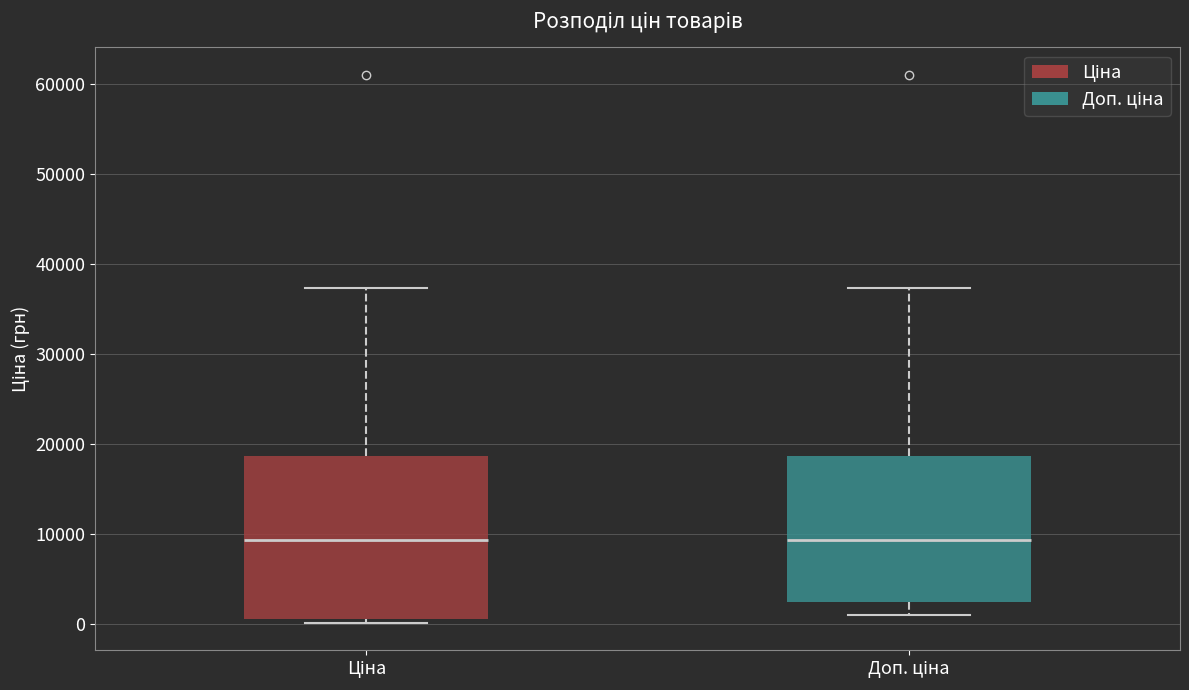

Where does the upper whisker of the box for Ціна end on the y-axis? The values are not printed on the chart, so give them approximately, as read against the axis.

37000